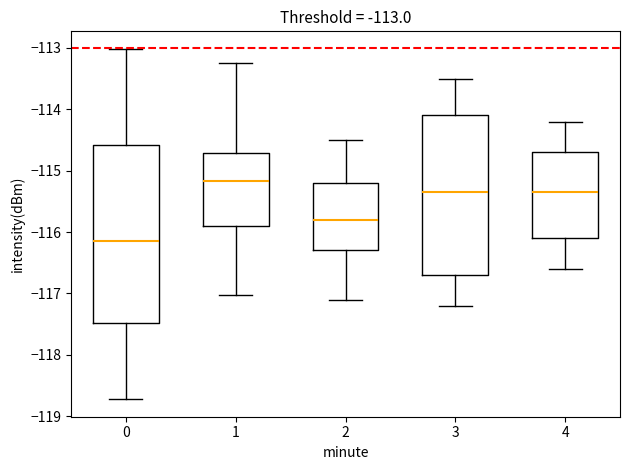

Comparing the boxes themselves (not the whiskers), which one is the tallest?

0